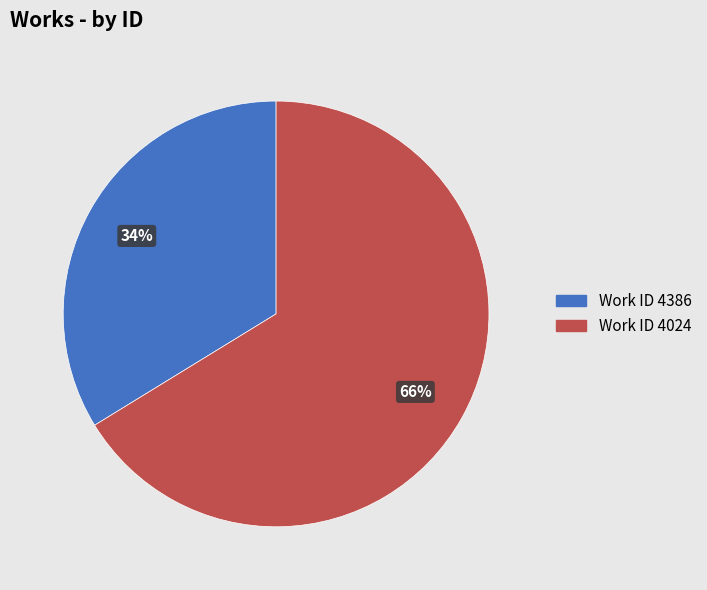

To the nearest percent, what is the difference between the largest and smallest slice percentages?

32%